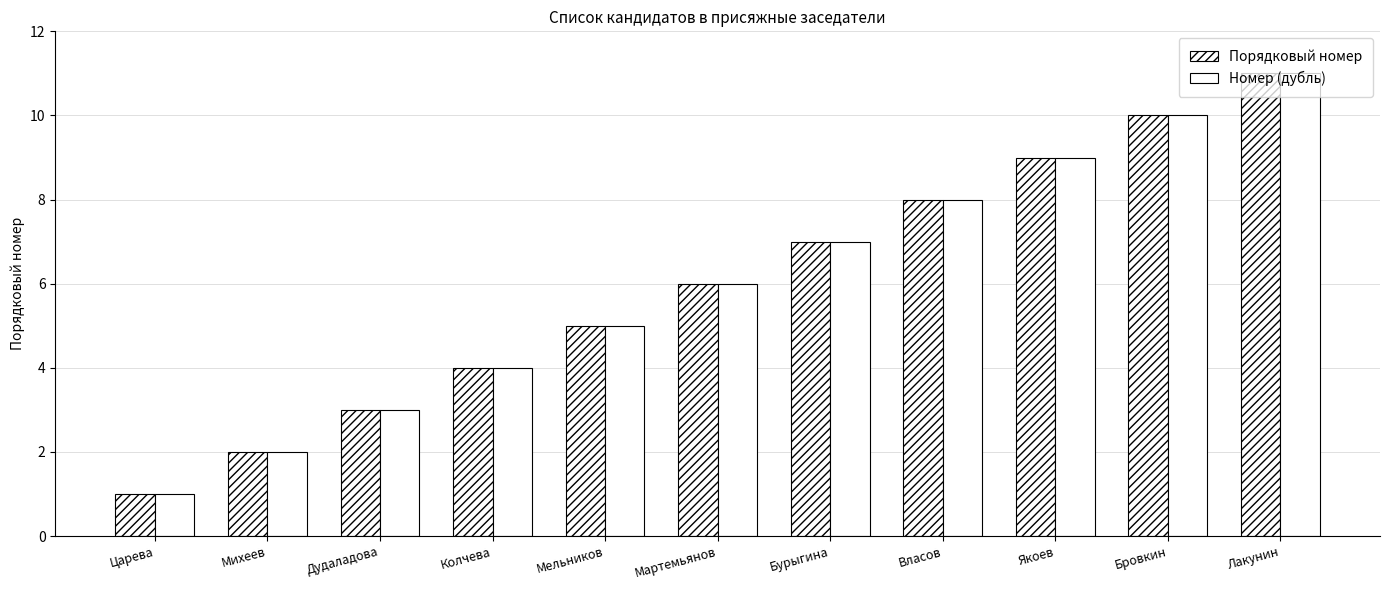

Which series has the largest range (max minus min)?

Порядковый номер